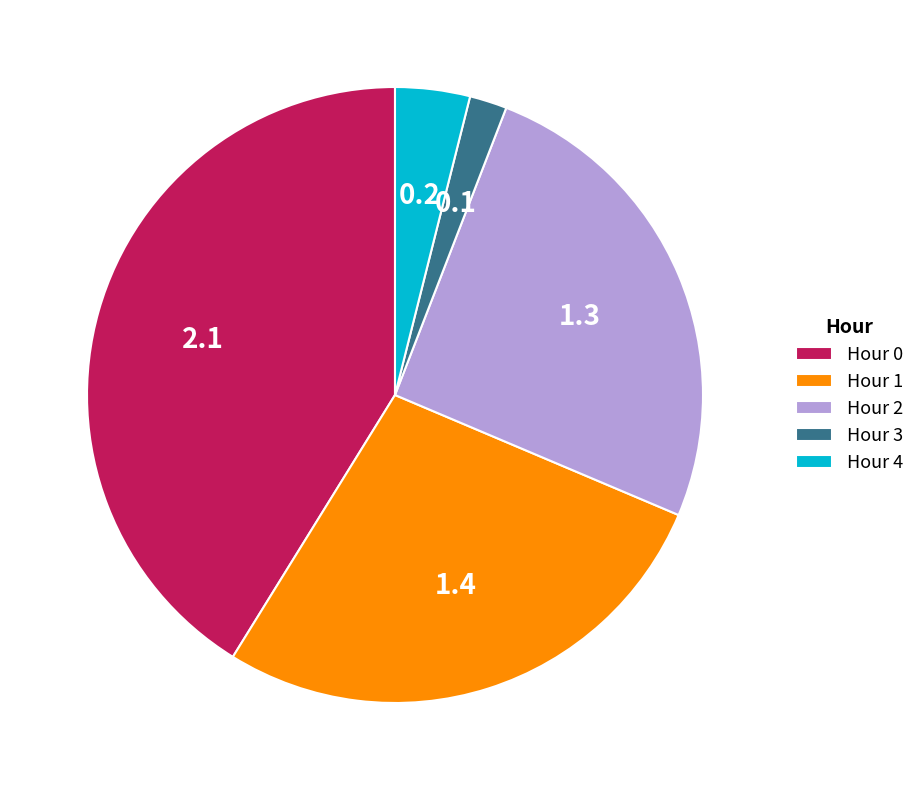

What is the largest slice in the pie chart?

Hour 0